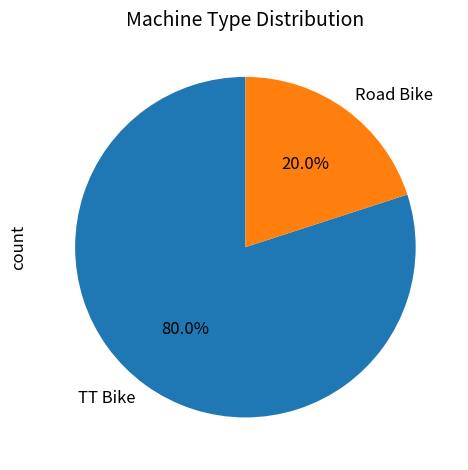

The Road Bike slice represents 7% of the pie. True or false?

False